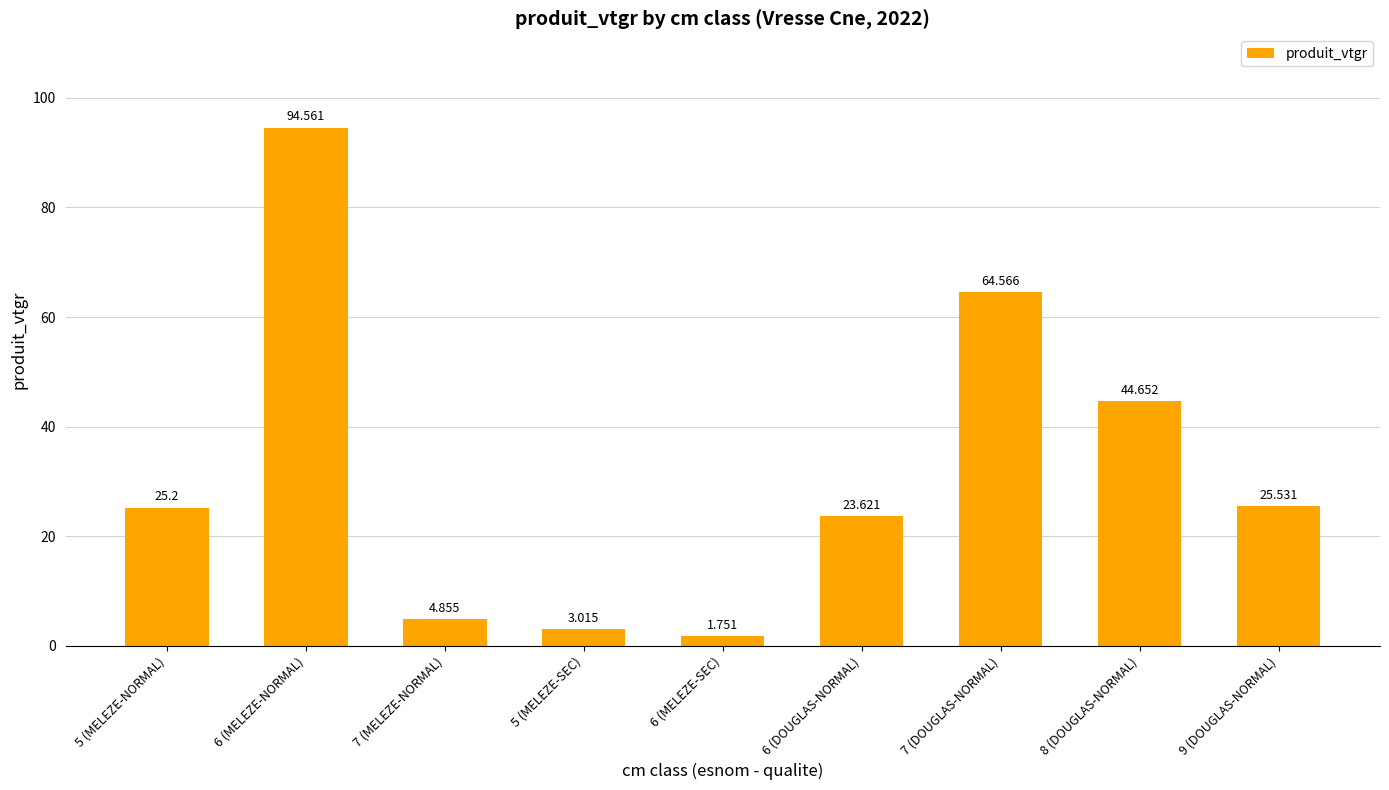

What is the value of the 8th bar from the left?

44.7